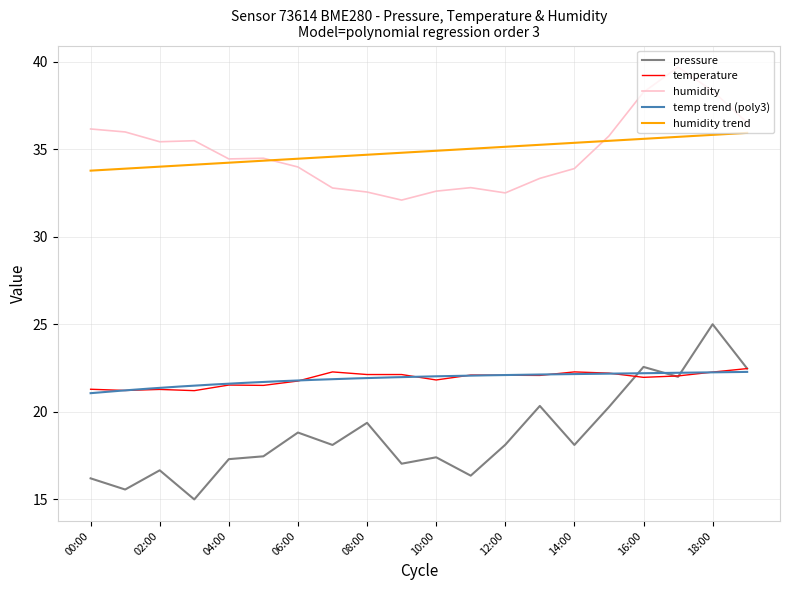

Where is temperature nearest to the value 21?

03:00